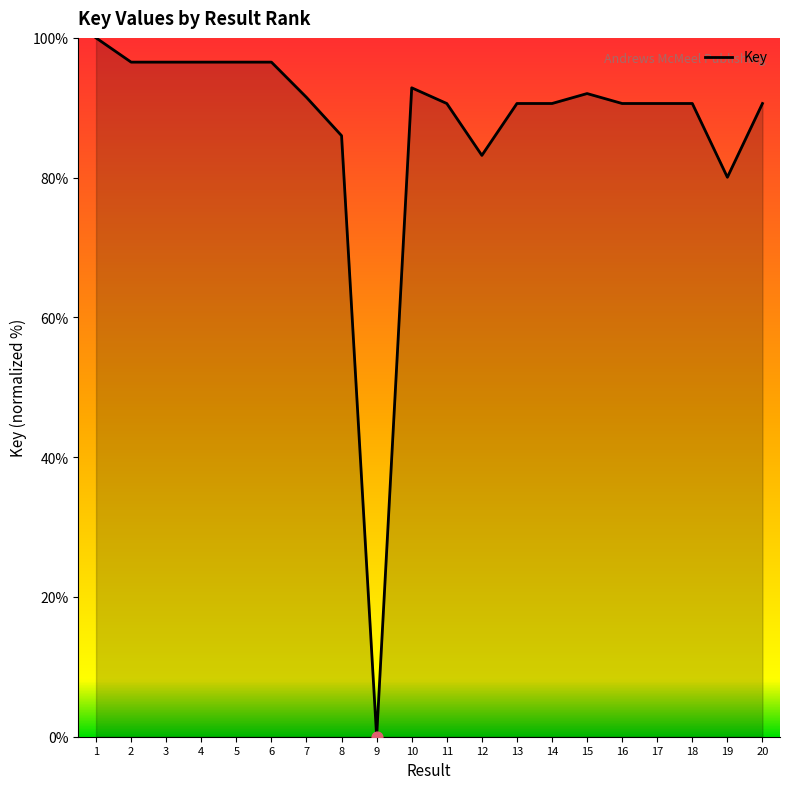

Approximately how many times larger is the value at 13 compared to 7?

1.0